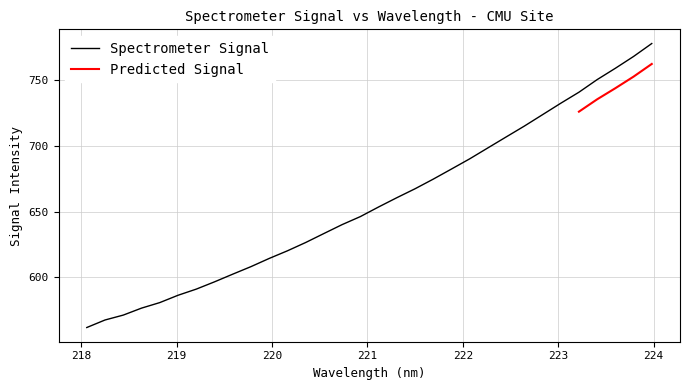

What is the value of the 11th point from the left?

614.2